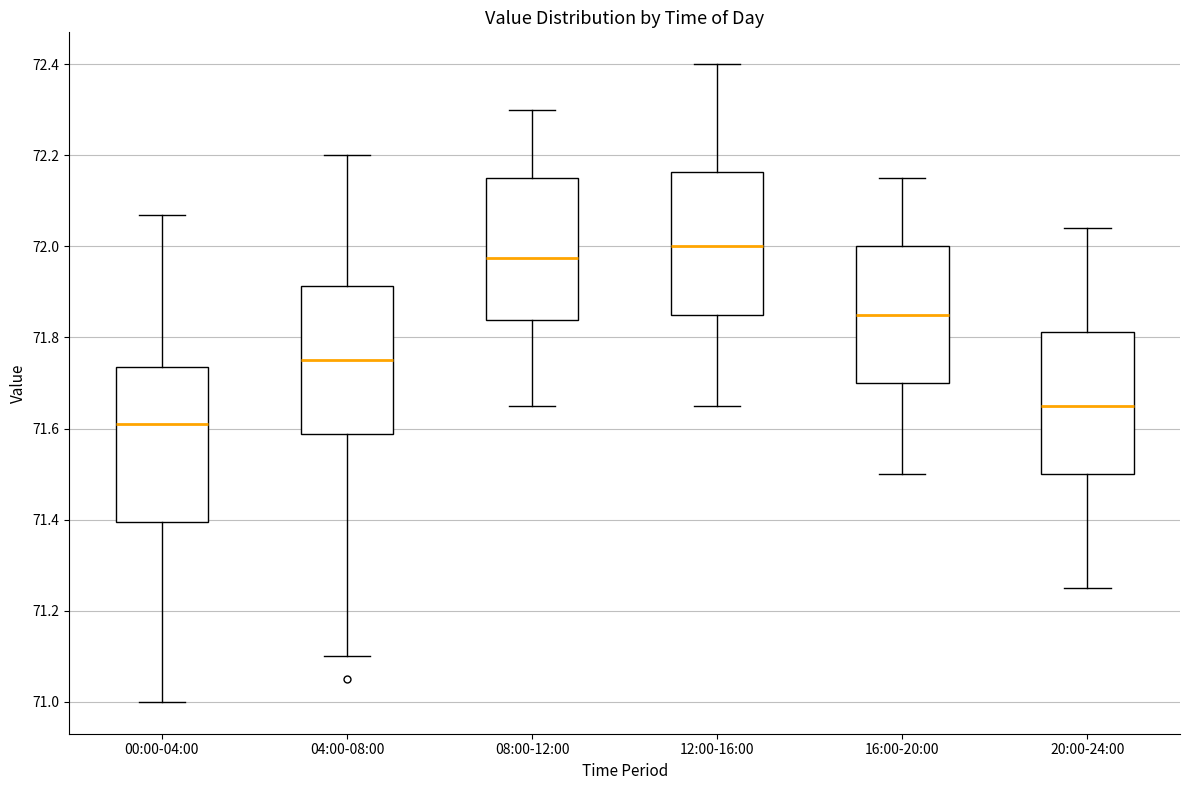

Where does the upper whisker of the box for 20:00-24:00 end on the y-axis? The values are not printed on the chart, so give them approximately, as read against the axis.

72.04